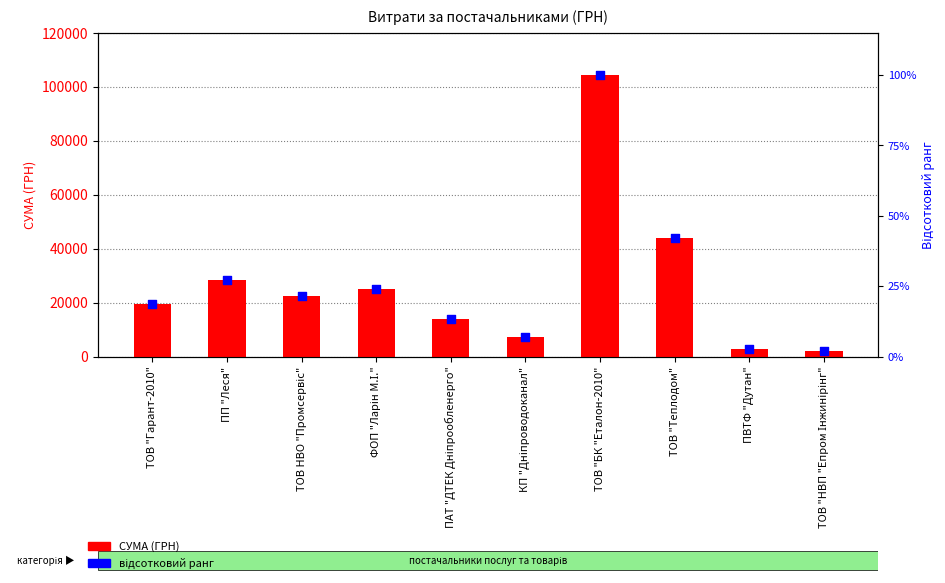

Is the value of СУМА (ГРН) at ТОВ "Теплодом" greater than the value of відсотковий ранг at ПП "Леся"?

Yes